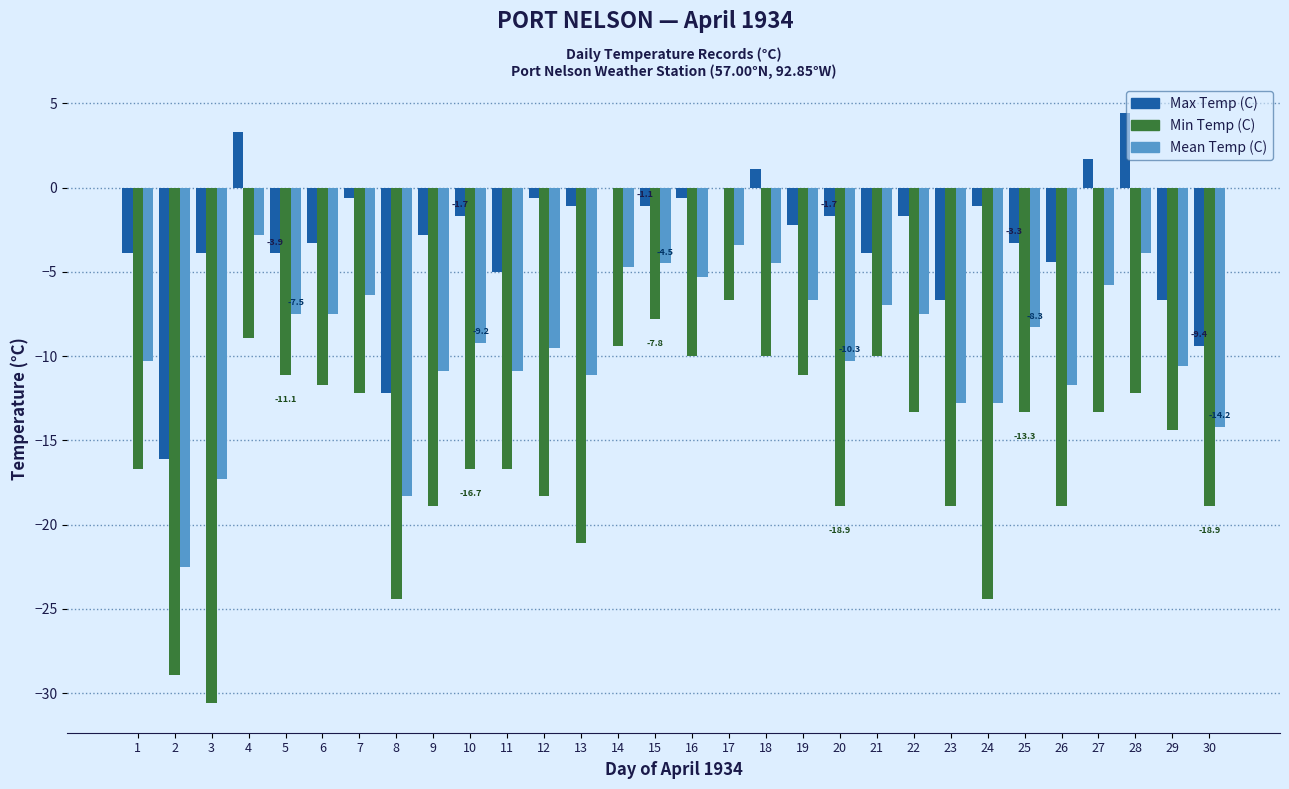

Which series has the largest range (max minus min)?

Min Temp (C)